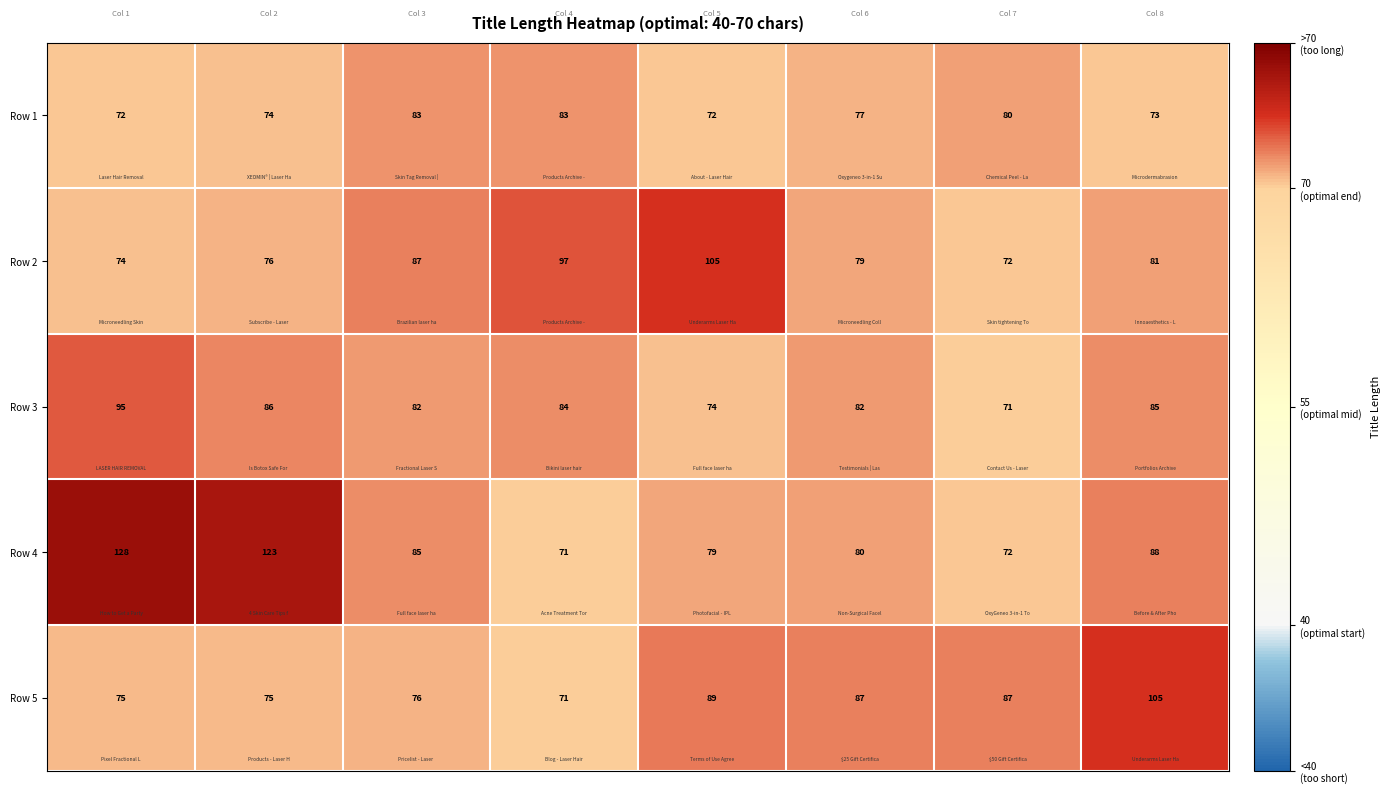

Which series has the largest range (max minus min)?

Row 4